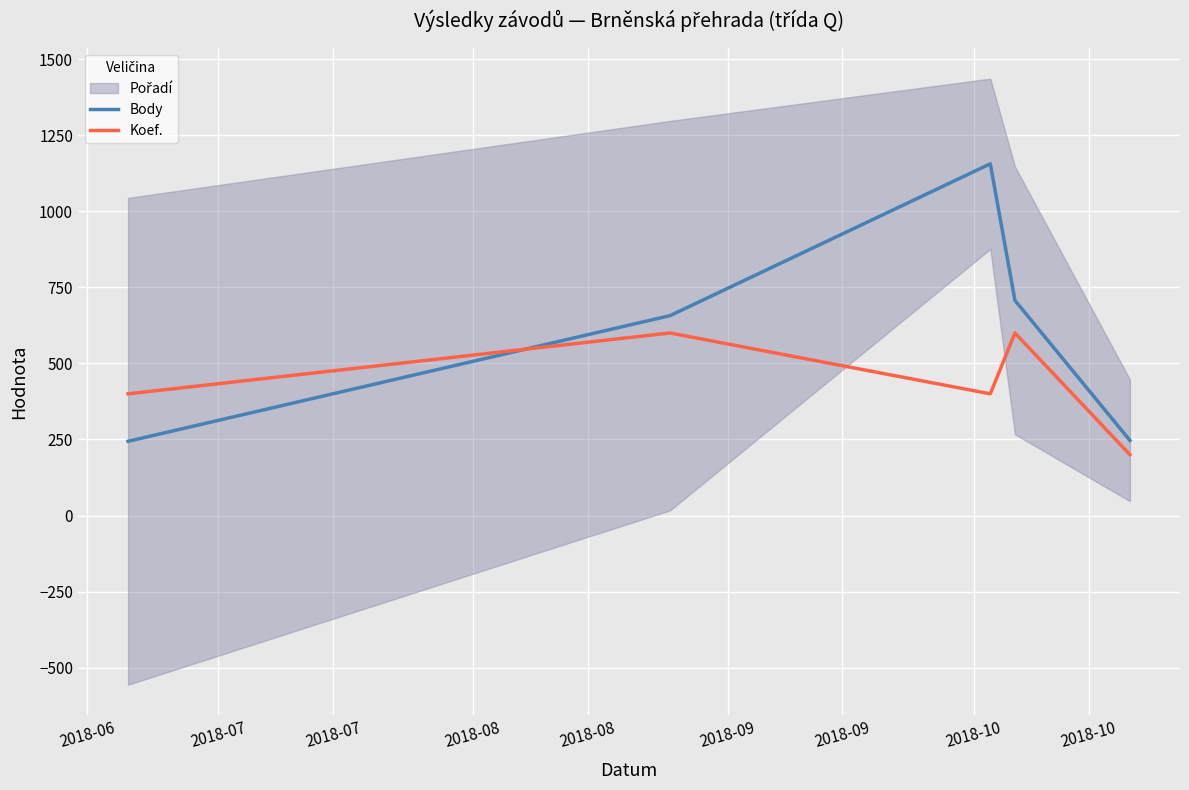

What is the value of the Body point at the 2nd from the left?

657